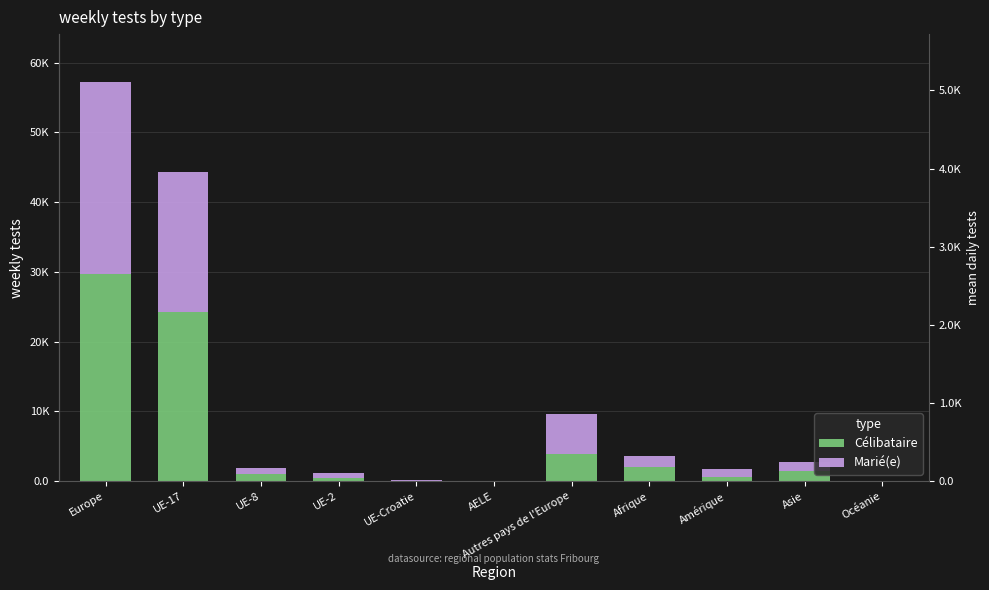

True or false: Marié(e) has a value of 19 at Océanie.

True